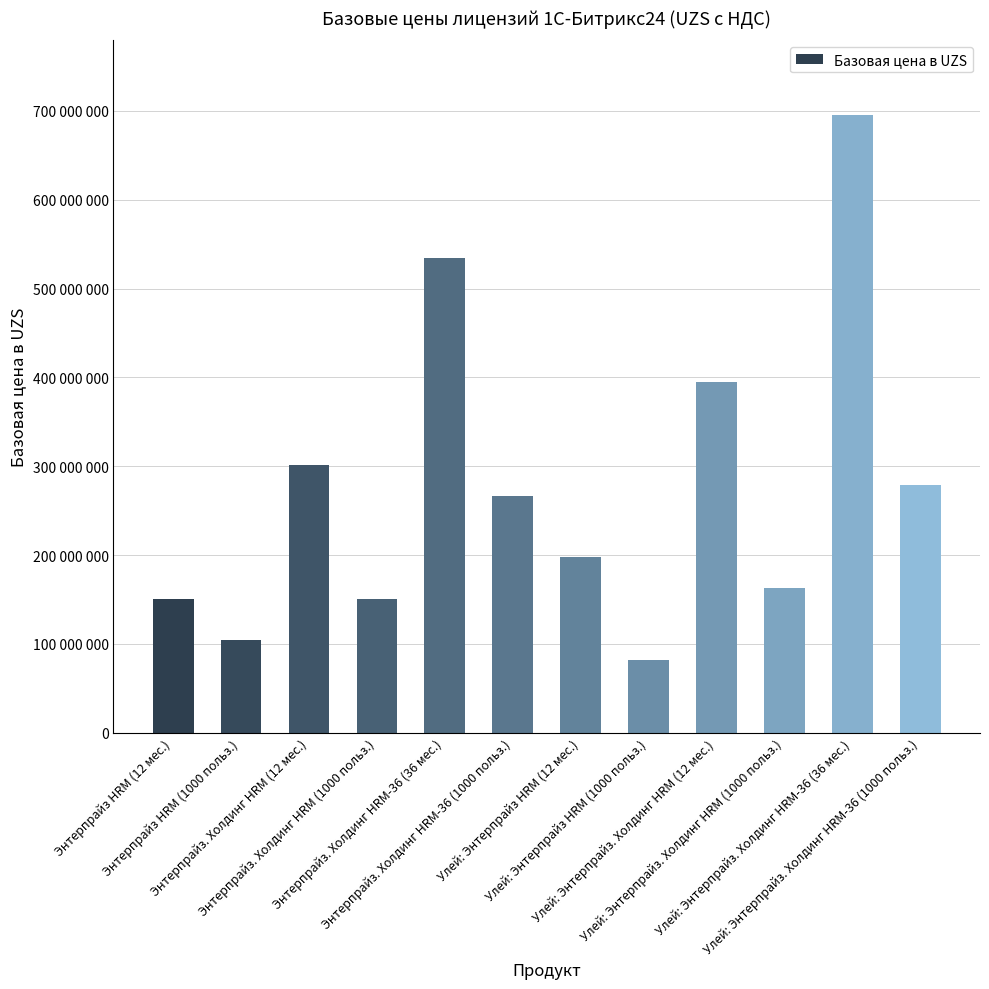

The chart shows a value of 395000000 at Улей: Энтерпрайз. Холдинг HRM (12 мес.). True or false?

True